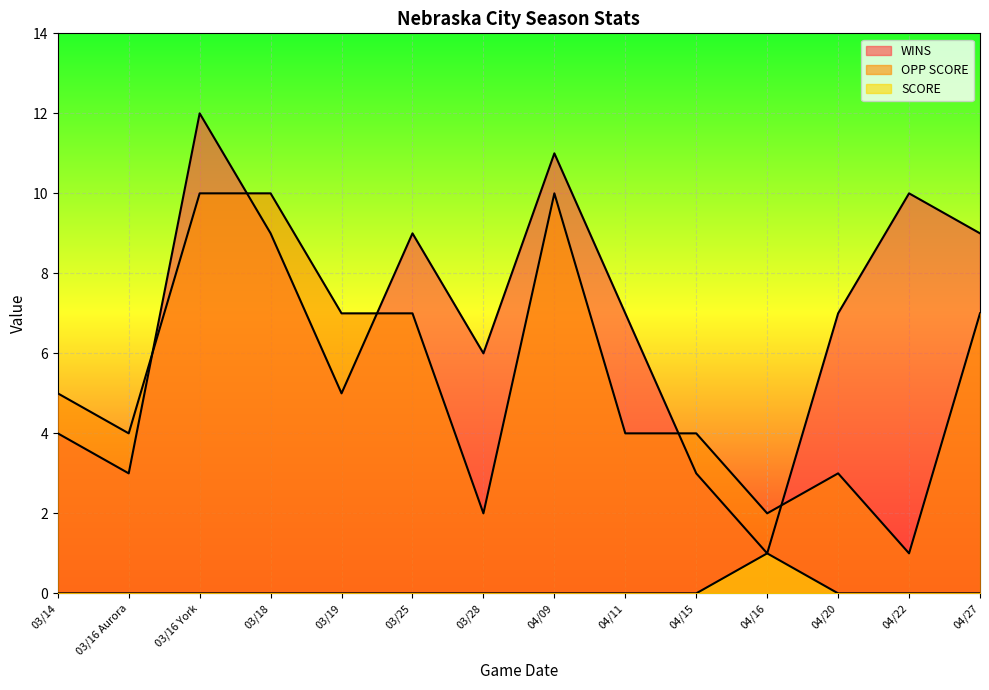

How many series are shown in this chart?

3